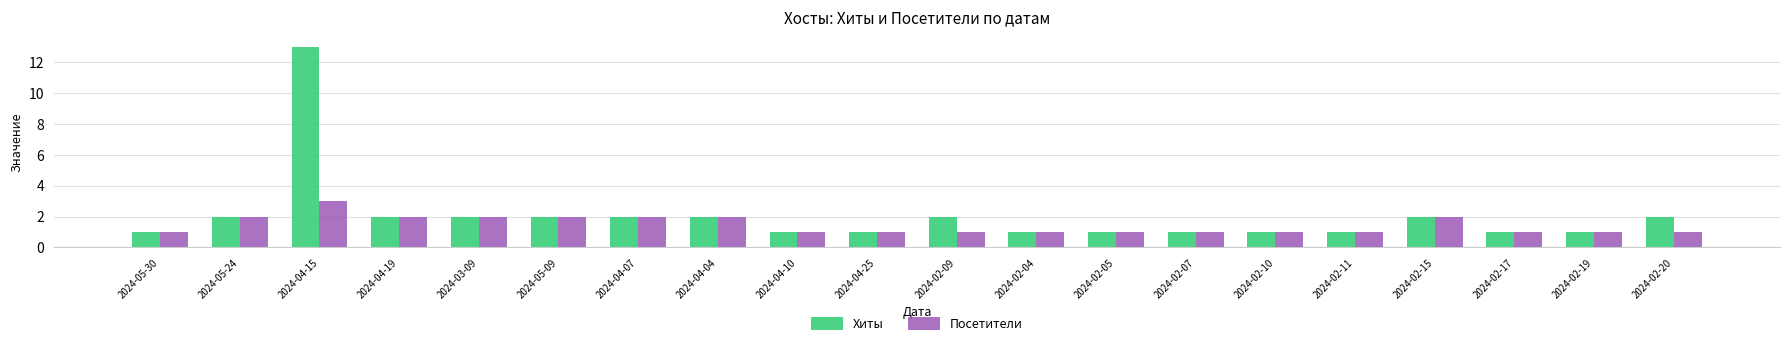

What is the maximum value shown in the chart?

13